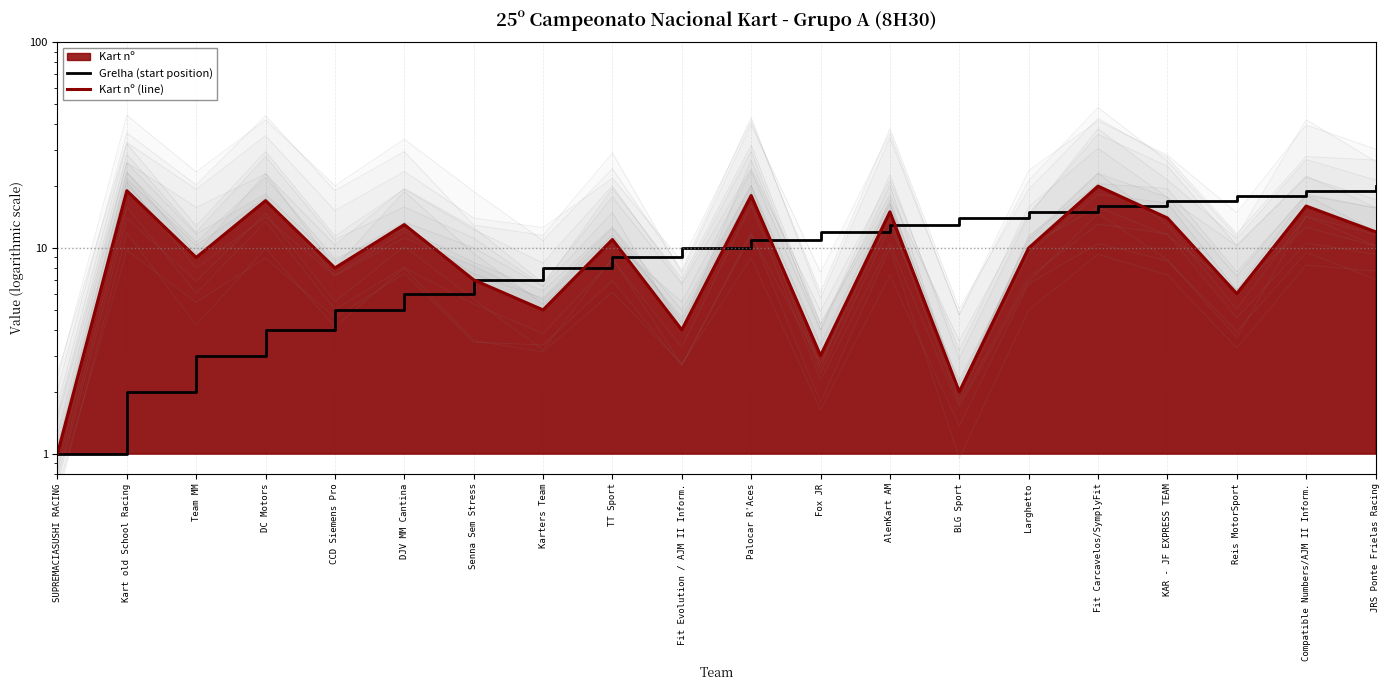

What is the average value of the Grelha (start position) series?

10